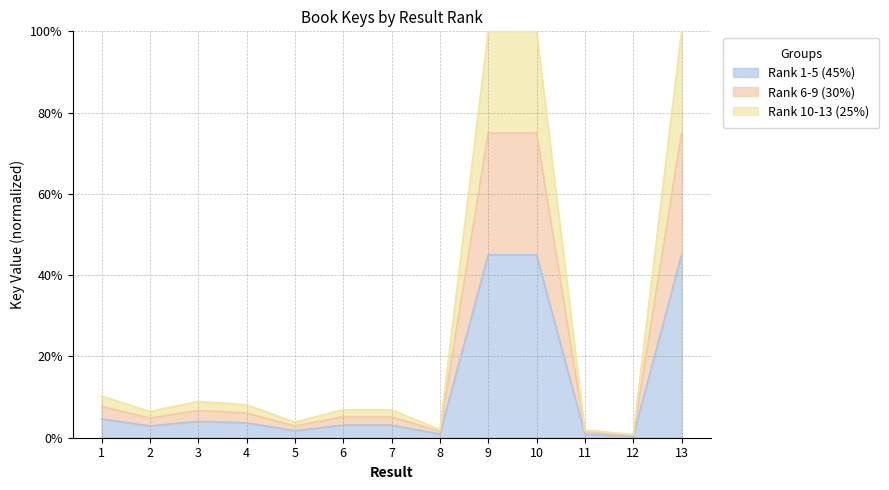

How many data points does each series have?

13